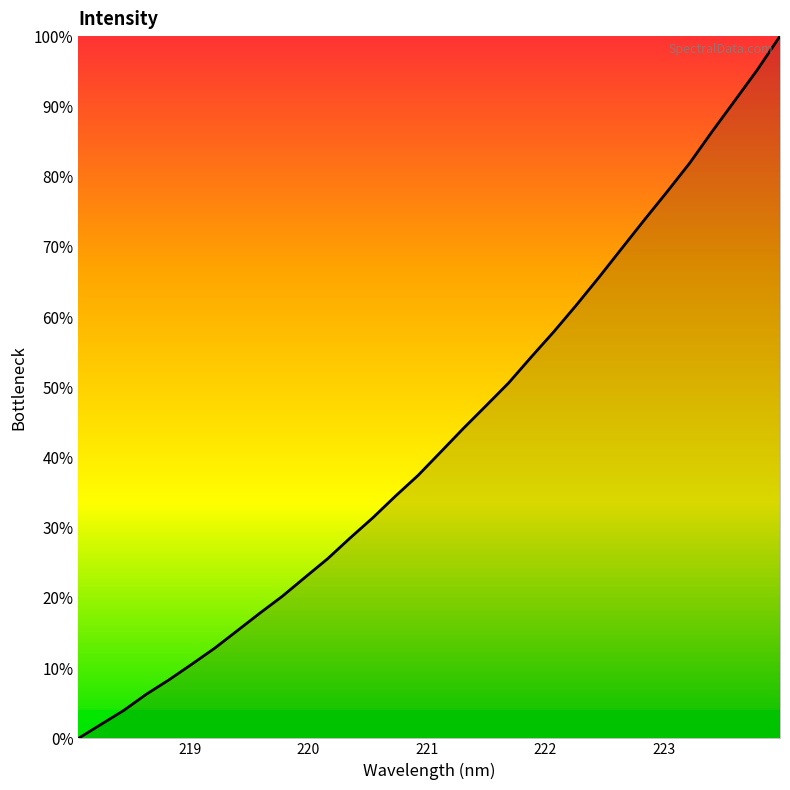

How many distinct data groups are displayed?

1